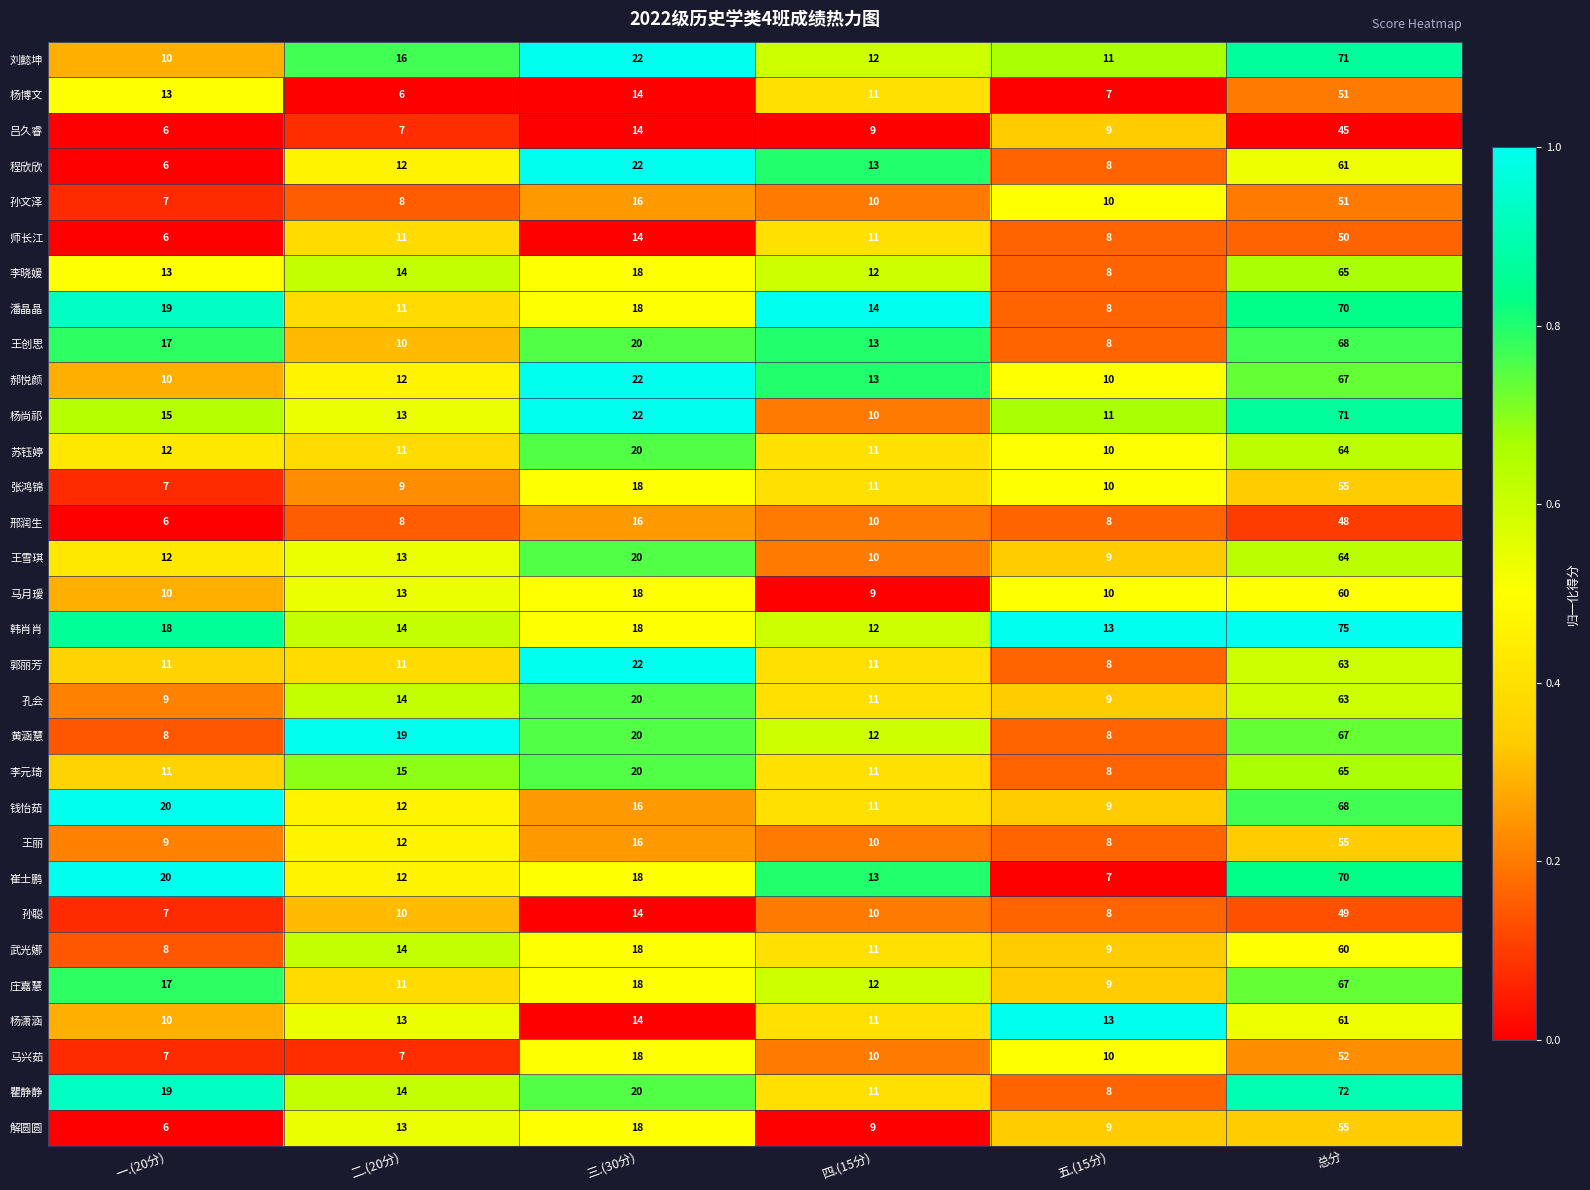

Count the number of data series in this chart.

31